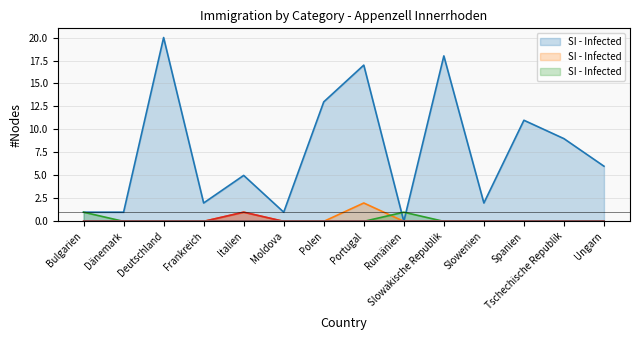

How many distinct data groups are displayed?

6